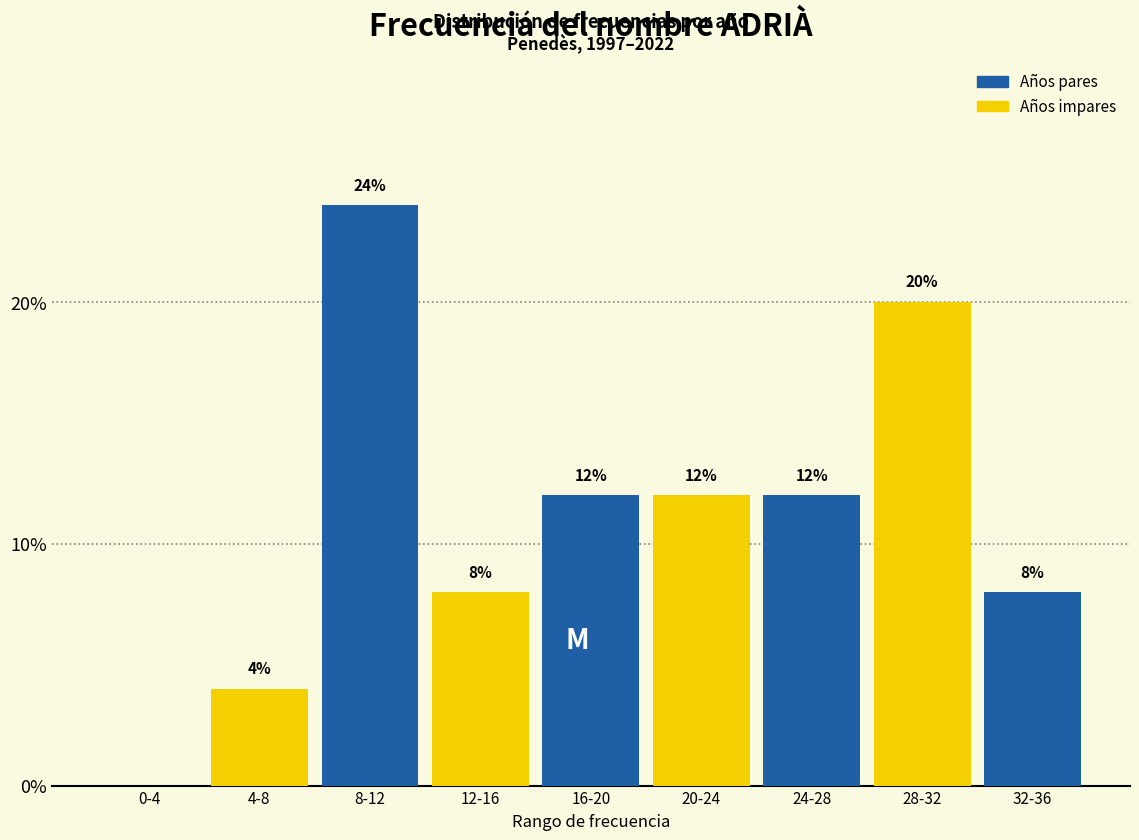

Reading right to left, list all the values displayed in this chart.

32-36=8	28-32=20	24-28=12	20-24=12	16-20=12	12-16=8	8-12=24	4-8=4	0-4=0